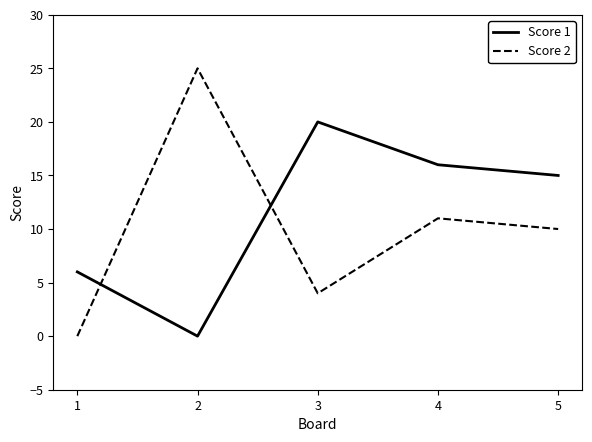

Which label corresponds to the largest value in the chart?

2